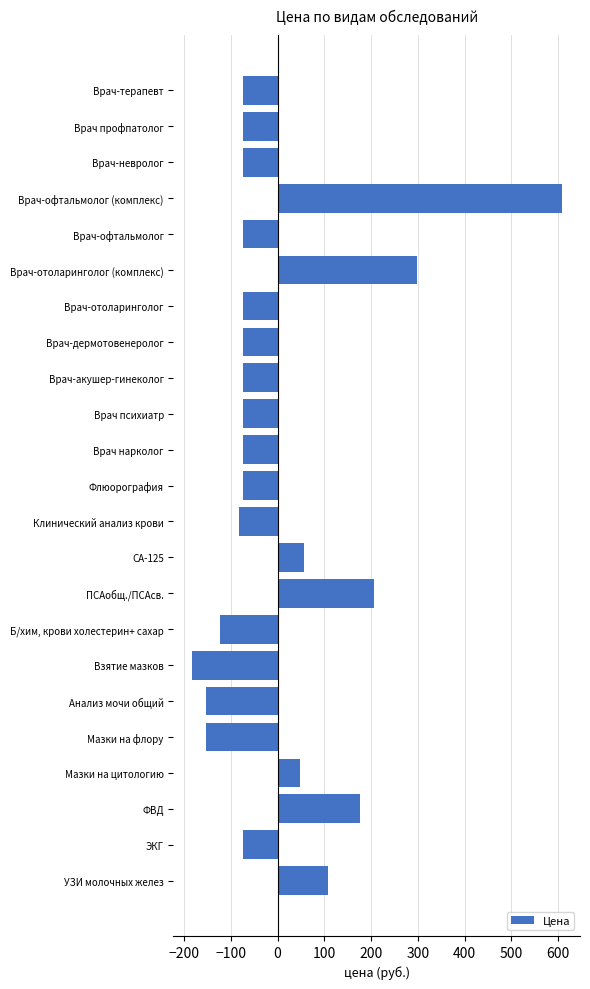

What is the value of the 3rd bar from the top?

-73.0